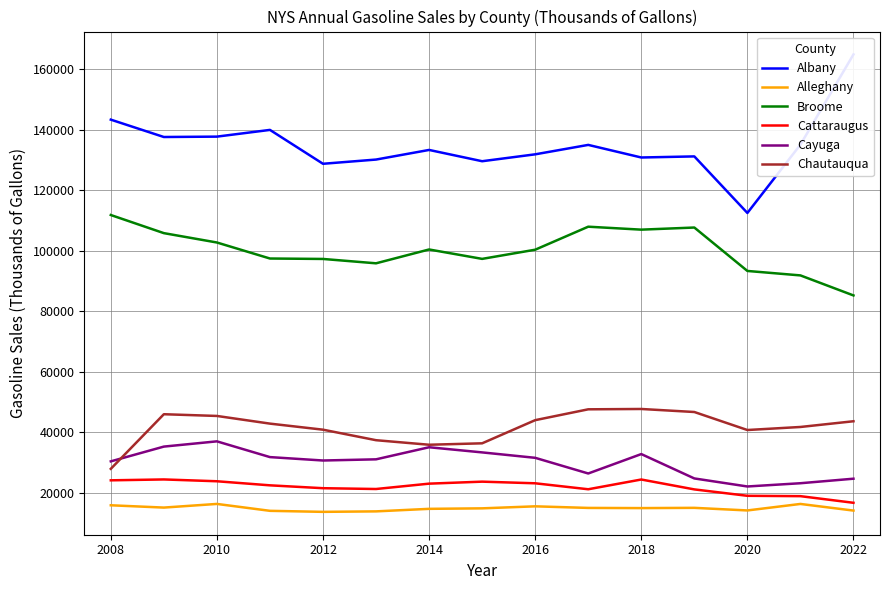

Is the value of Cattaraugus at 2012 greater than the value of Chautauqua at 2016?

No